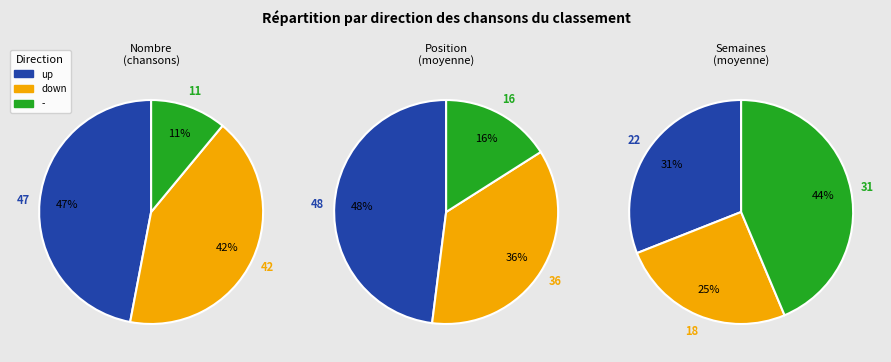

How many segments does this pie chart have?

3